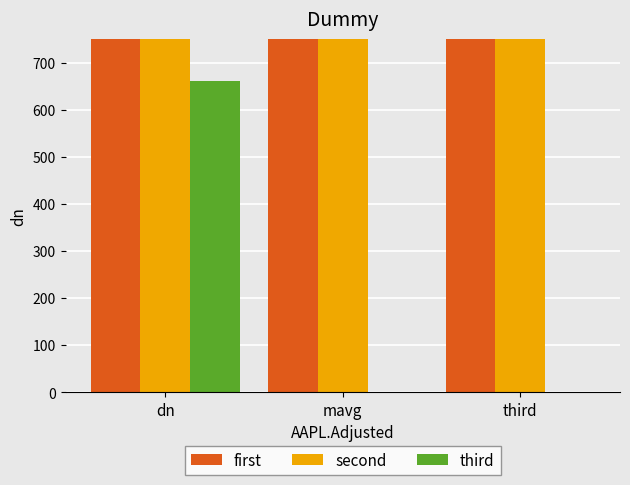

True or false: first has a value of 6013.6 at dn.

False